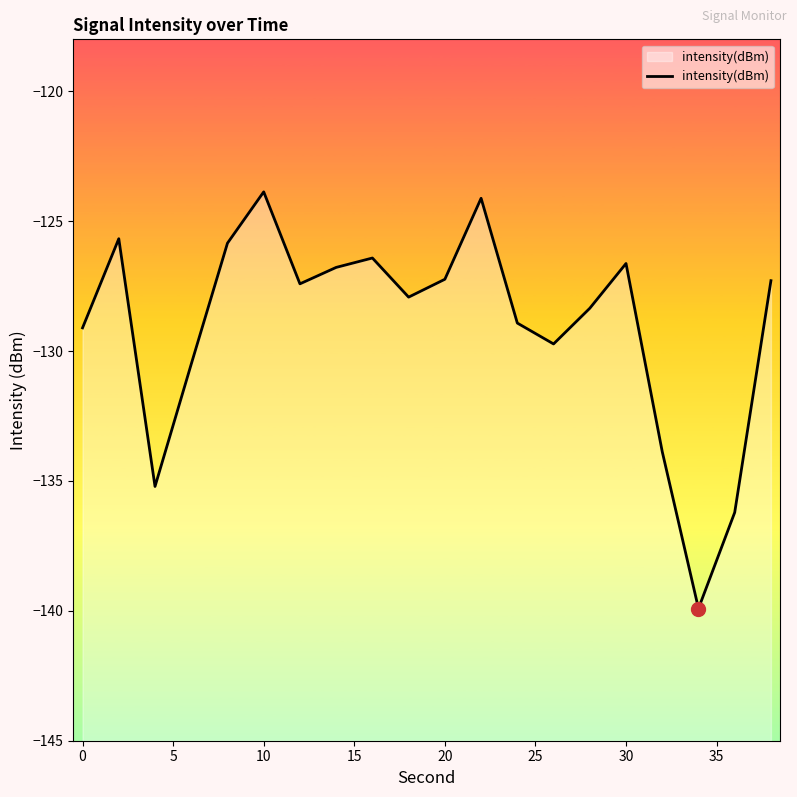

What is the greatest value displayed?

-123.9